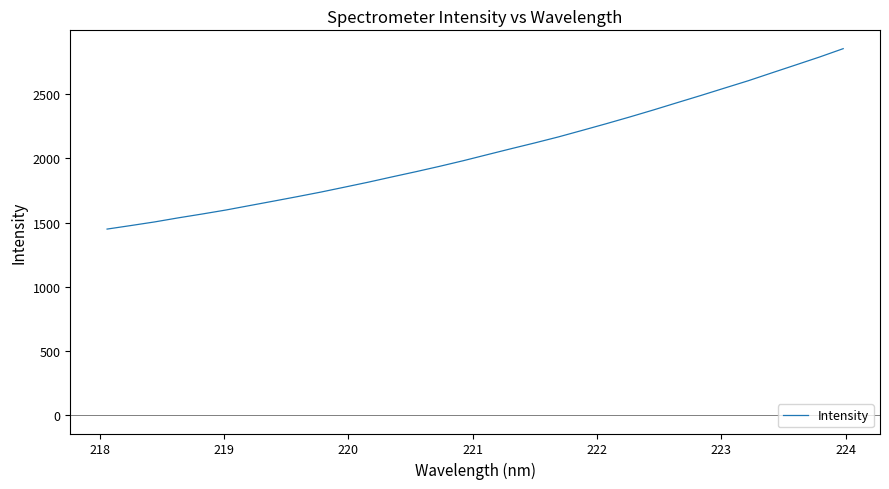

Count the number of values greater than 2028.

16